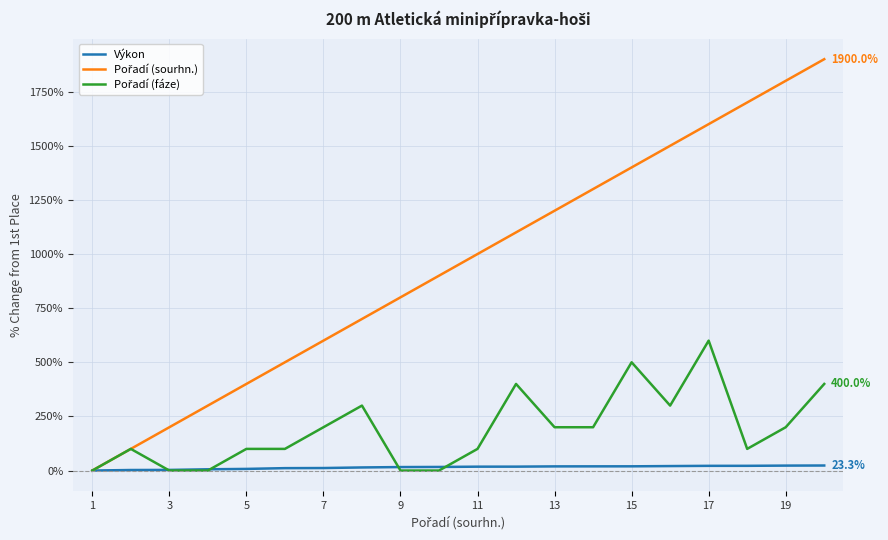

What is the greatest value displayed?

1900.0